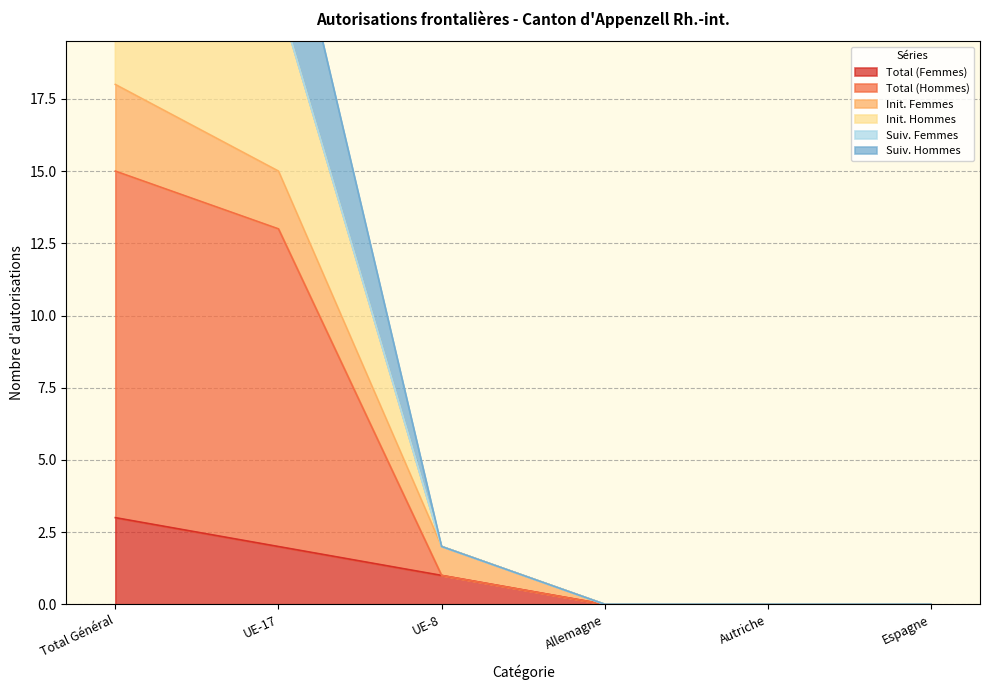

List the labels in order of Total (Femmes) value, largest first.

Total Général, UE-17, UE-8, Allemagne, Autriche, Espagne